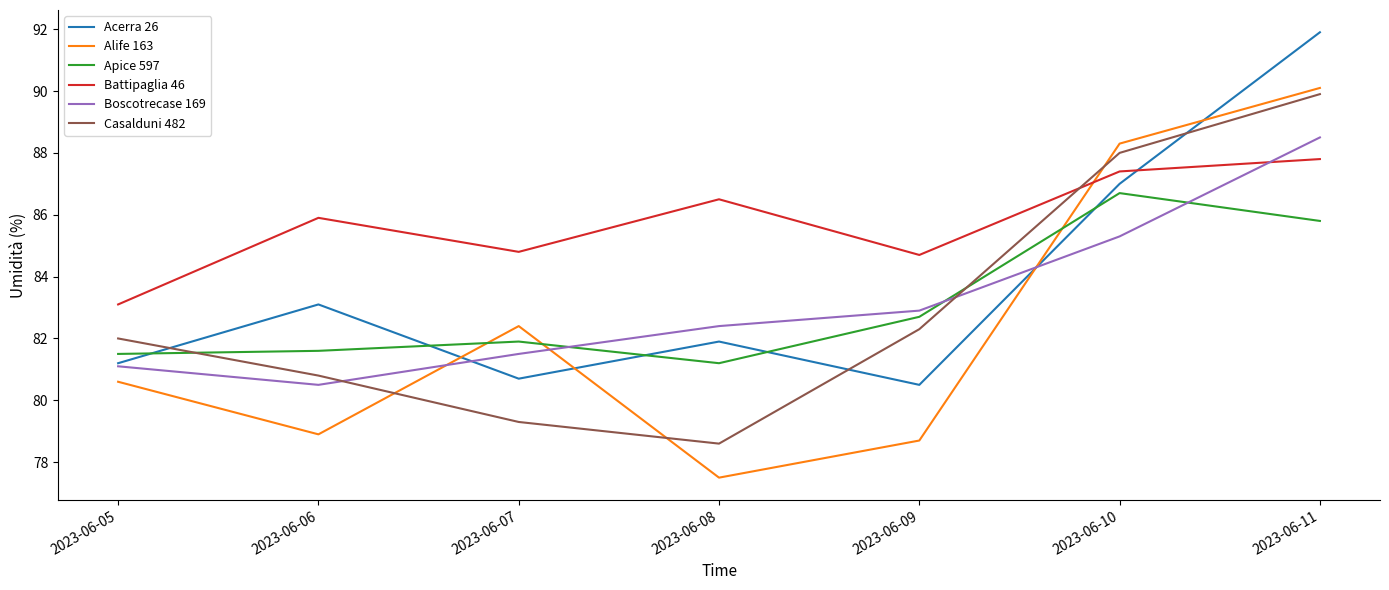

Reading left to right, what are all the values shown in this chart?

Acerra 26: 2023-06-05=81.2	2023-06-06=83.1	2023-06-07=80.7	2023-06-08=81.9	2023-06-09=80.5	2023-06-10=87.0	2023-06-11=91.9
Alife 163: 2023-06-05=80.6	2023-06-06=78.9	2023-06-07=82.4	2023-06-08=77.5	2023-06-09=78.7	2023-06-10=88.3	2023-06-11=90.1
Apice 597: 2023-06-05=81.5	2023-06-06=81.6	2023-06-07=81.9	2023-06-08=81.2	2023-06-09=82.7	2023-06-10=86.7	2023-06-11=85.8
Battipaglia 46: 2023-06-05=83.1	2023-06-06=85.9	2023-06-07=84.8	2023-06-08=86.5	2023-06-09=84.7	2023-06-10=87.4	2023-06-11=87.8
Boscotrecase 169: 2023-06-05=81.1	2023-06-06=80.5	2023-06-07=81.5	2023-06-08=82.4	2023-06-09=82.9	2023-06-10=85.3	2023-06-11=88.5
Casalduni 482: 2023-06-05=82.0	2023-06-06=80.8	2023-06-07=79.3	2023-06-08=78.6	2023-06-09=82.3	2023-06-10=88.0	2023-06-11=89.9